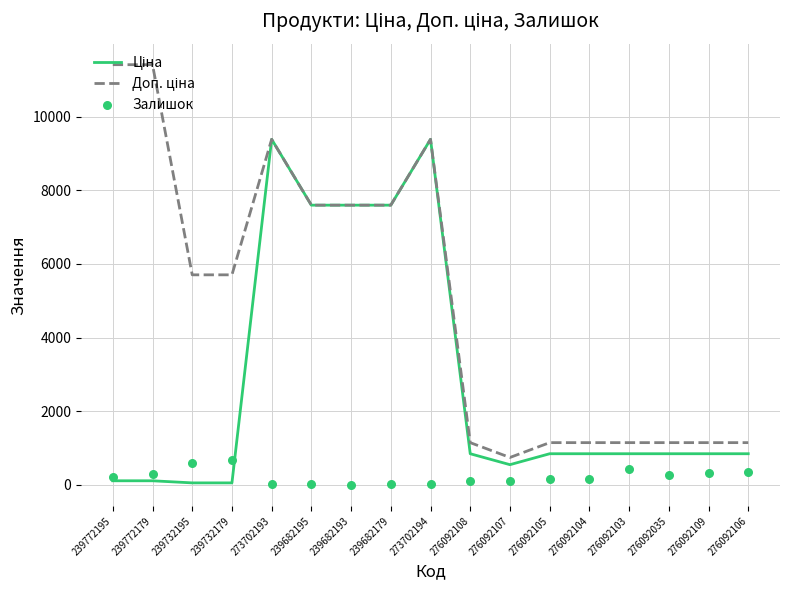

Which series has the largest total across all categories?

Доп. ціна